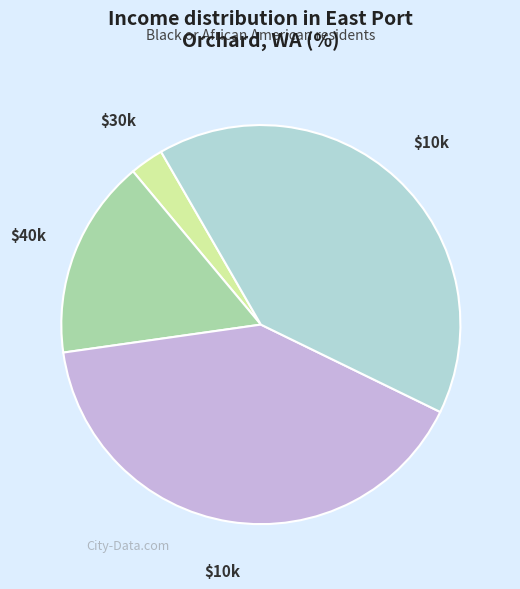

Is there a majority slice in this chart?

No